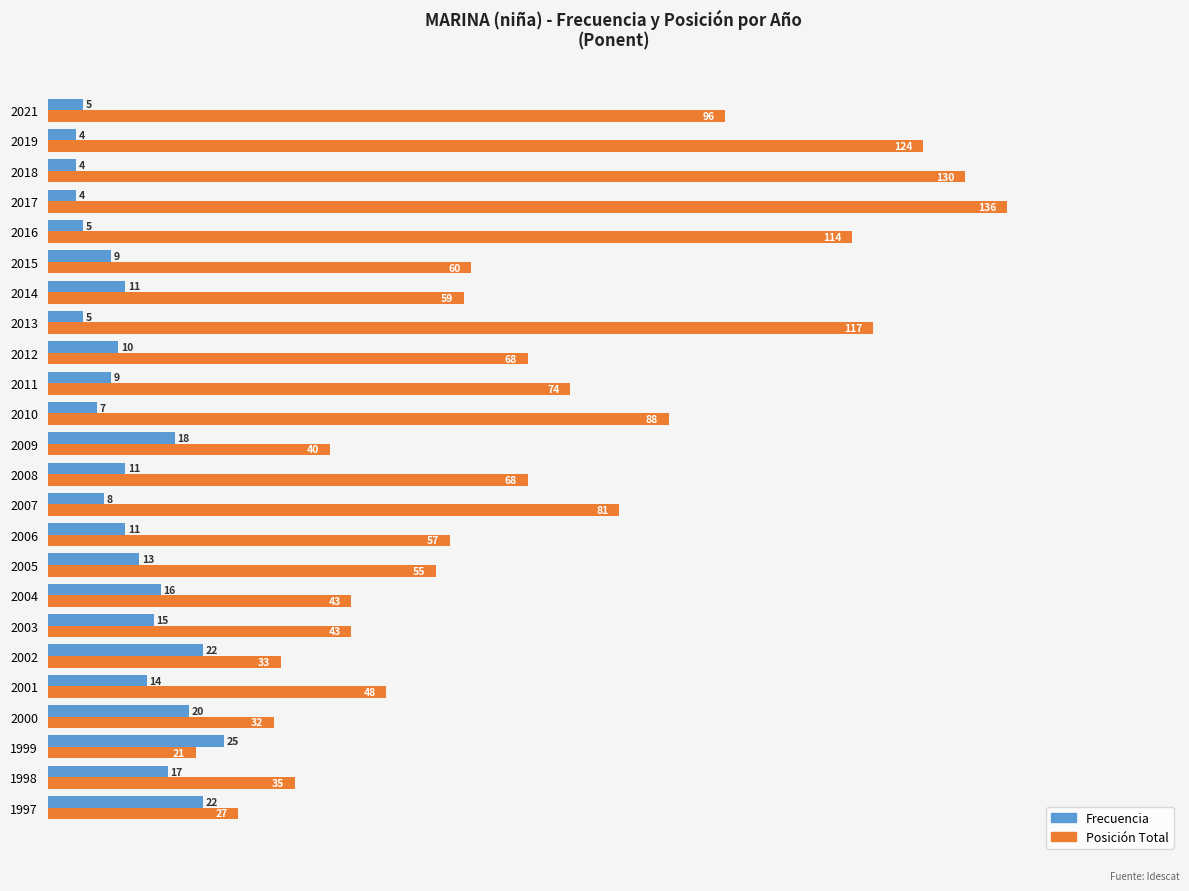

What is the smallest value displayed?

4